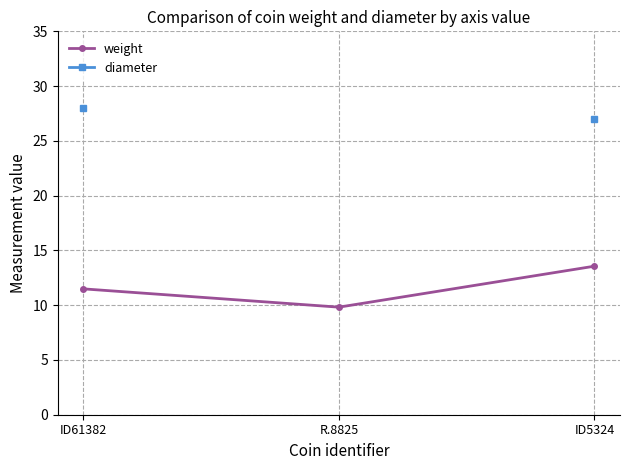

What is the value of the diameter point at the 3rd from the left?

27.0